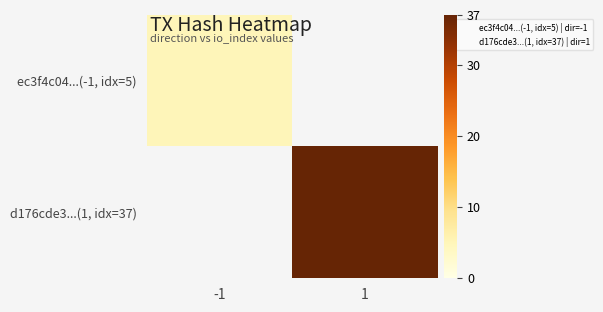

Which category has the highest value in the ec3f4c04...(-1, idx=5) series?

-1